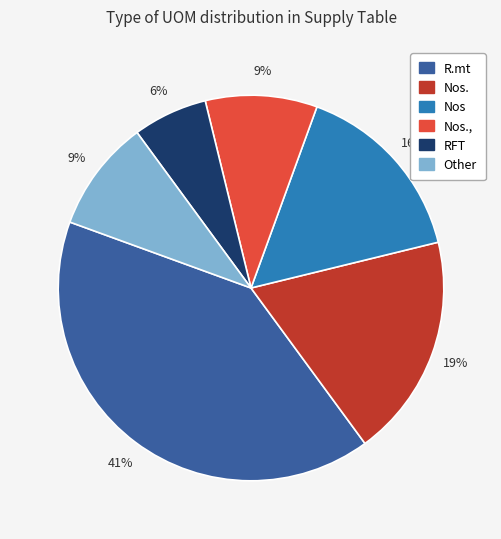

Is there a majority slice in this chart?

No